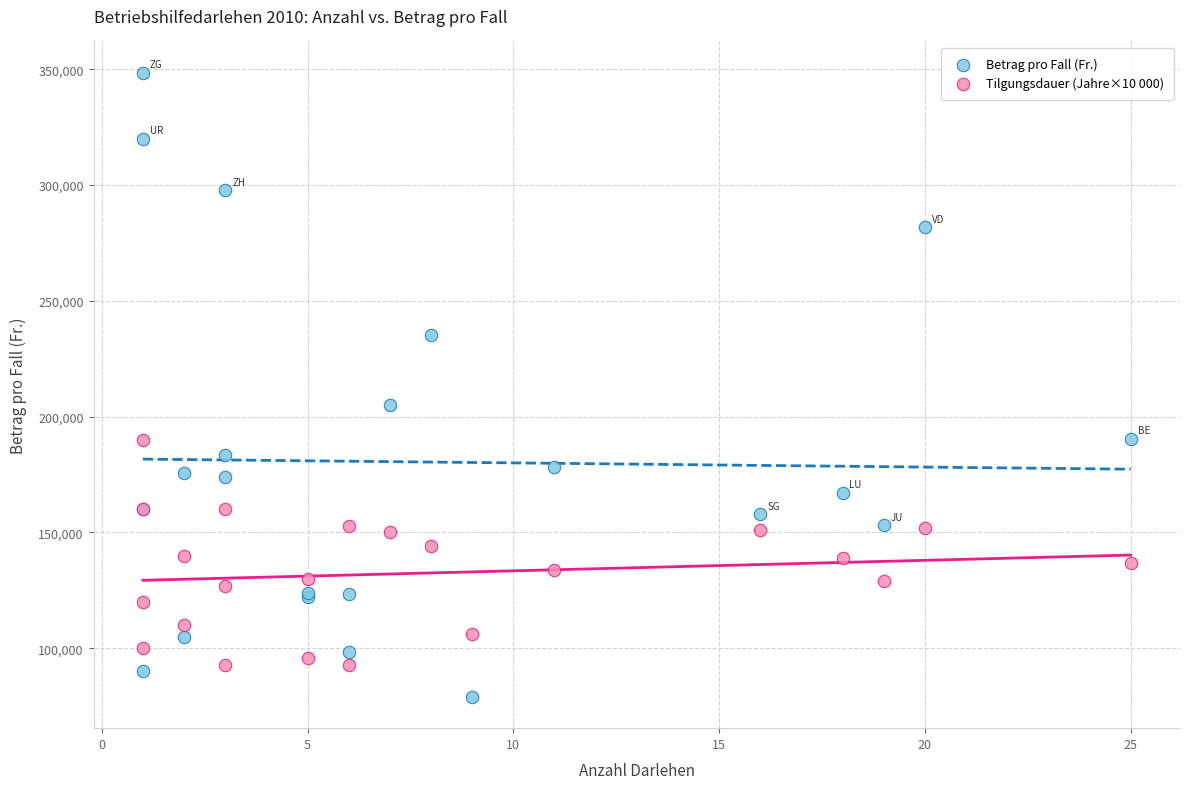

In the Betrag pro Fall (Fr.) series, what Y value is closest to 213750?

205000